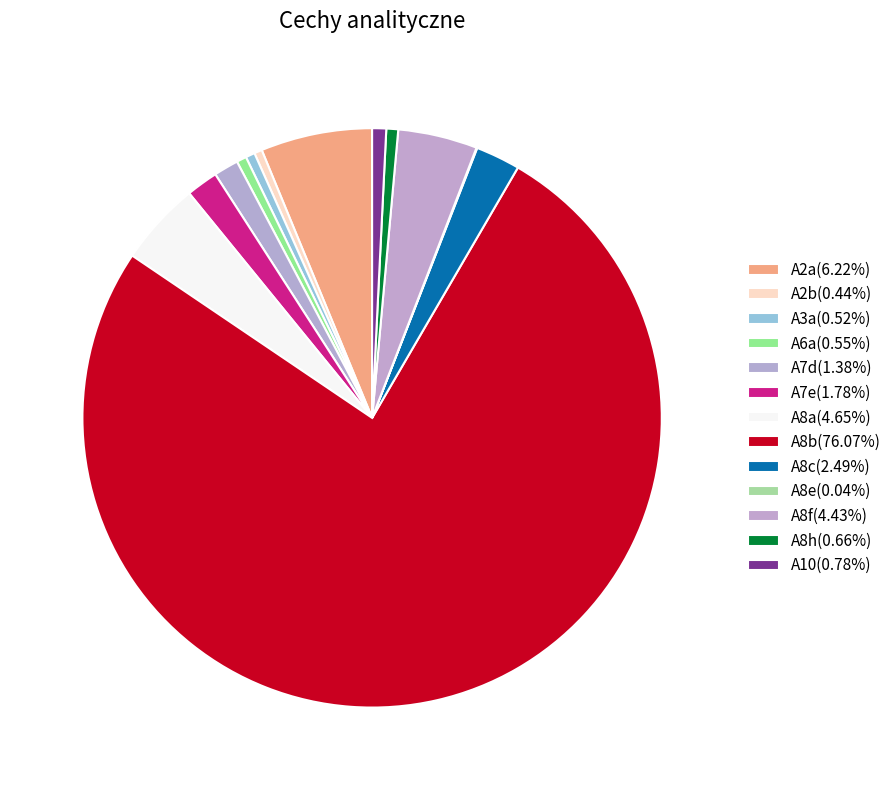

How many slices are in this pie chart?

13